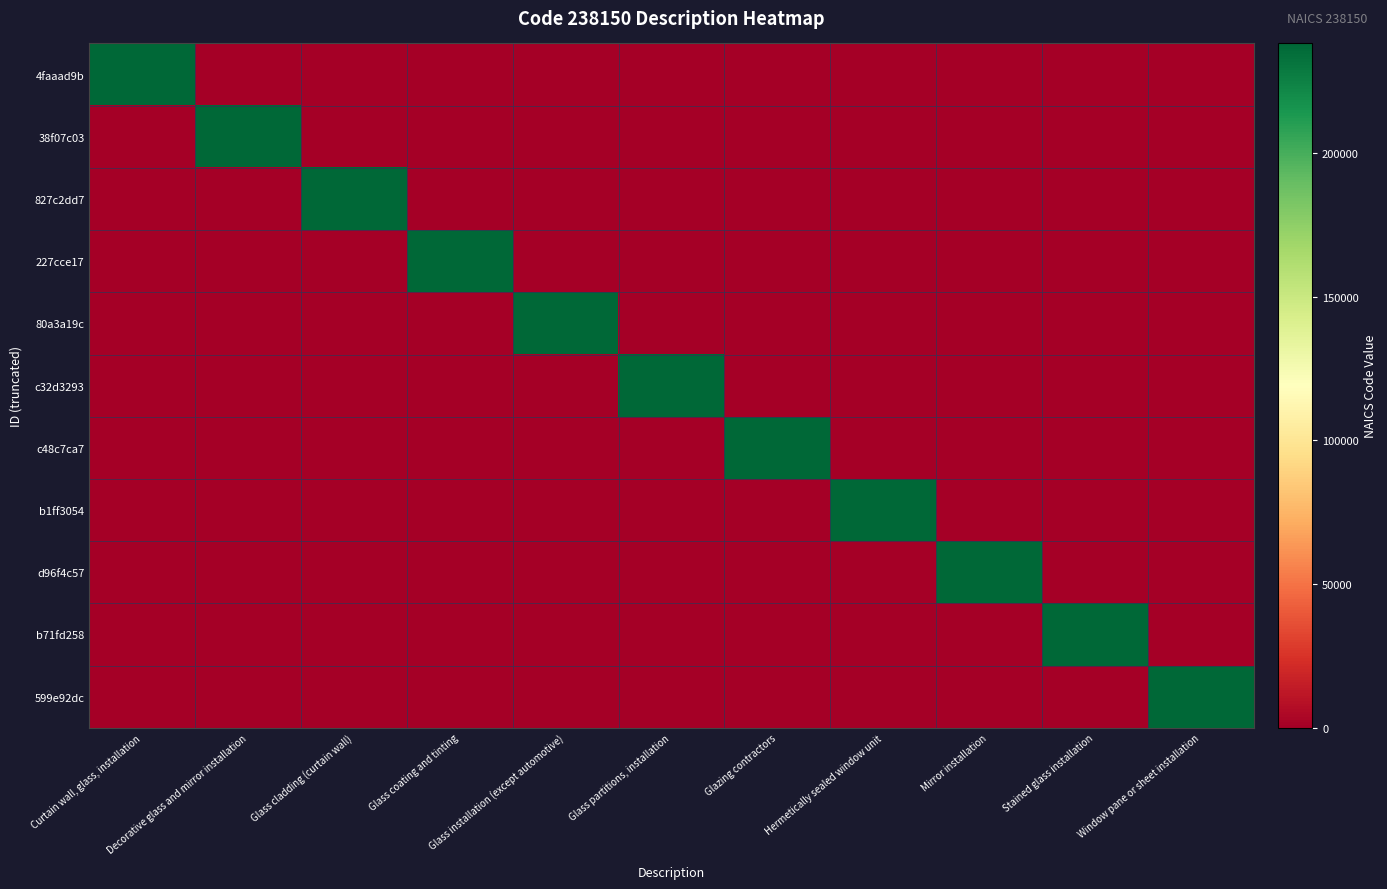

Between Glass partitions, installation and Window pane or sheet installation, which series saw the biggest shift?

c32d3293